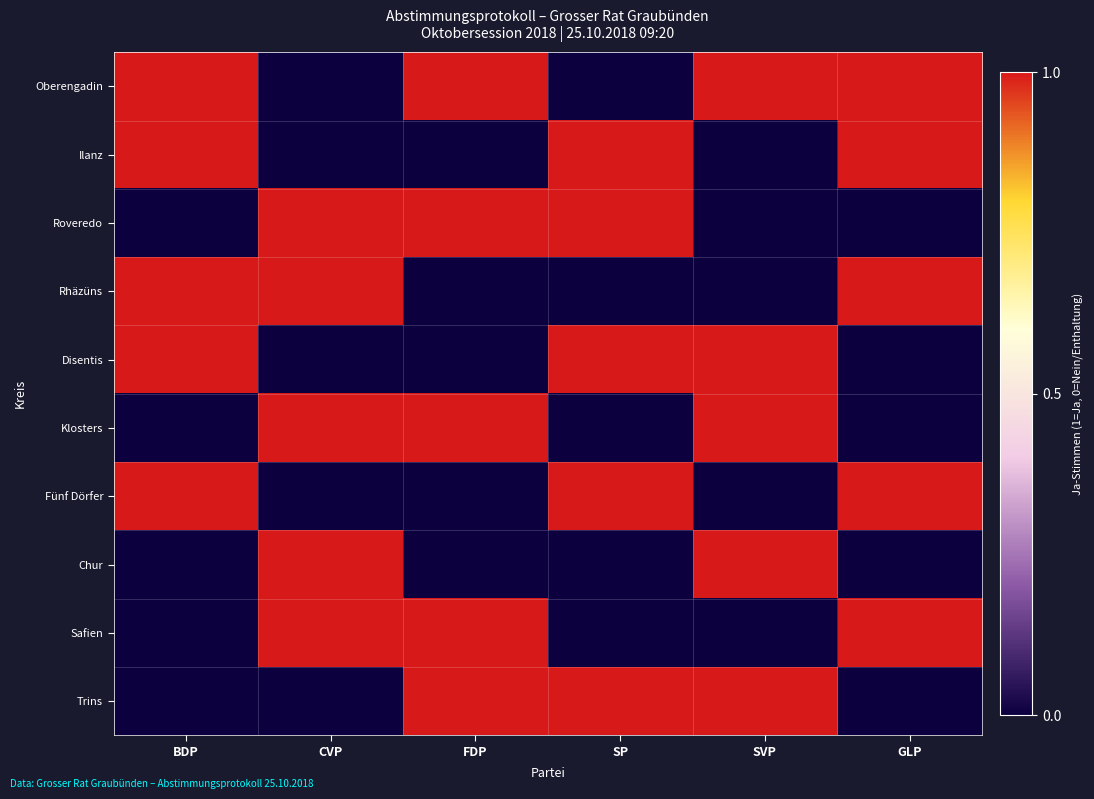

Which series has the largest range (max minus min)?

Oberengadin